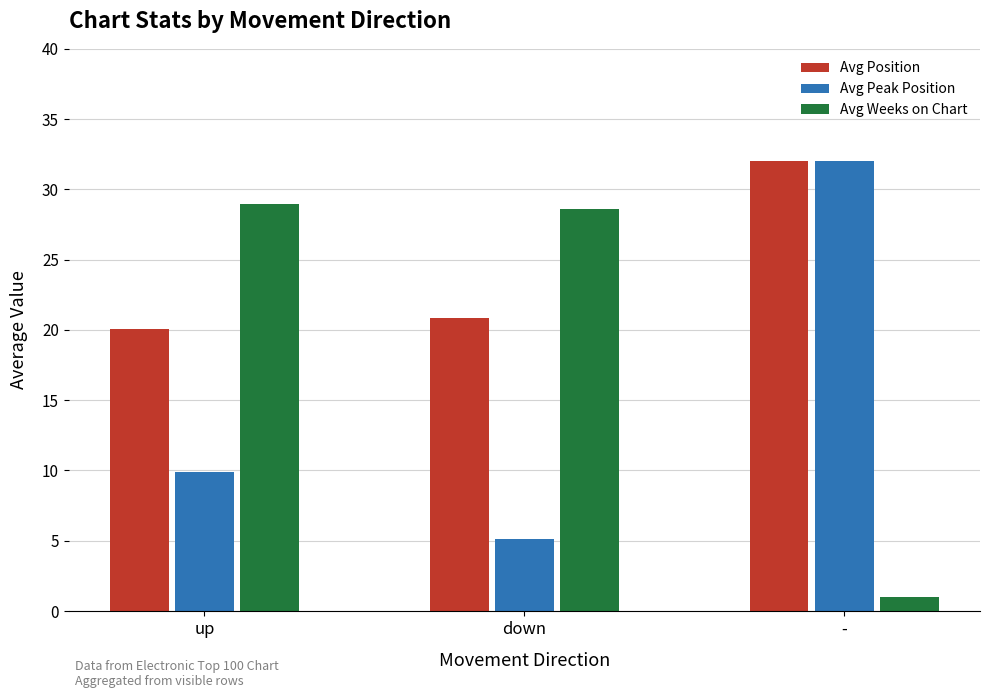

At which category does the chart reach its minimum across all series?

-